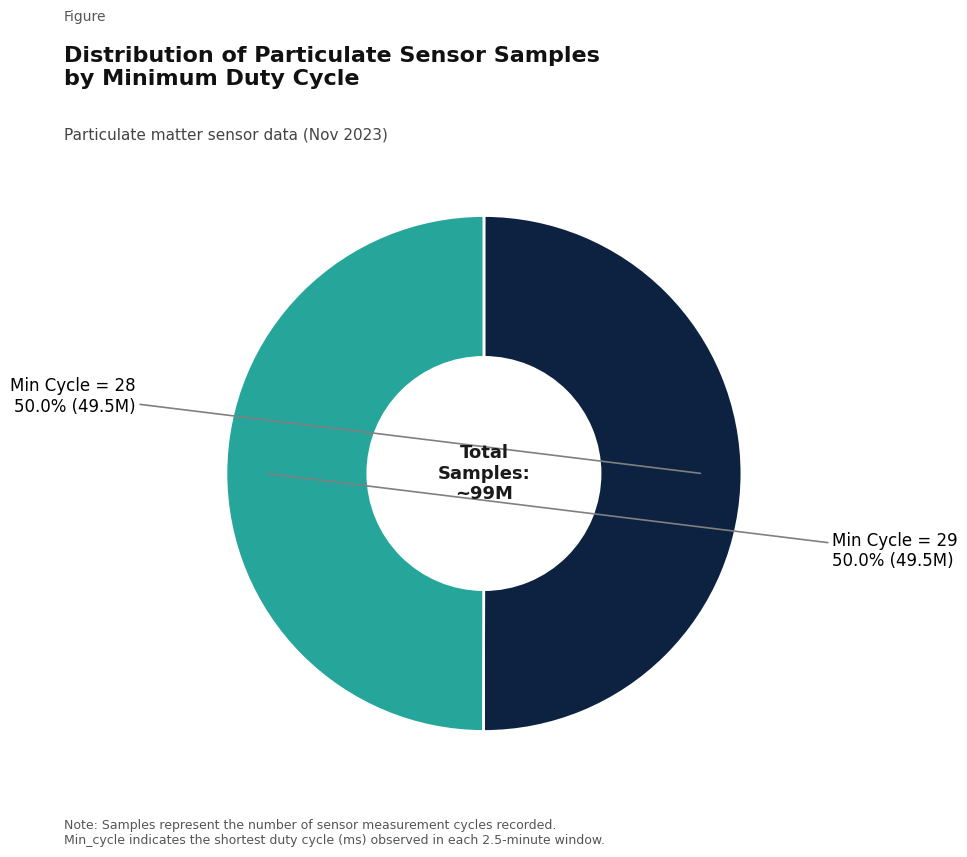

How many slices are in this pie chart?

2